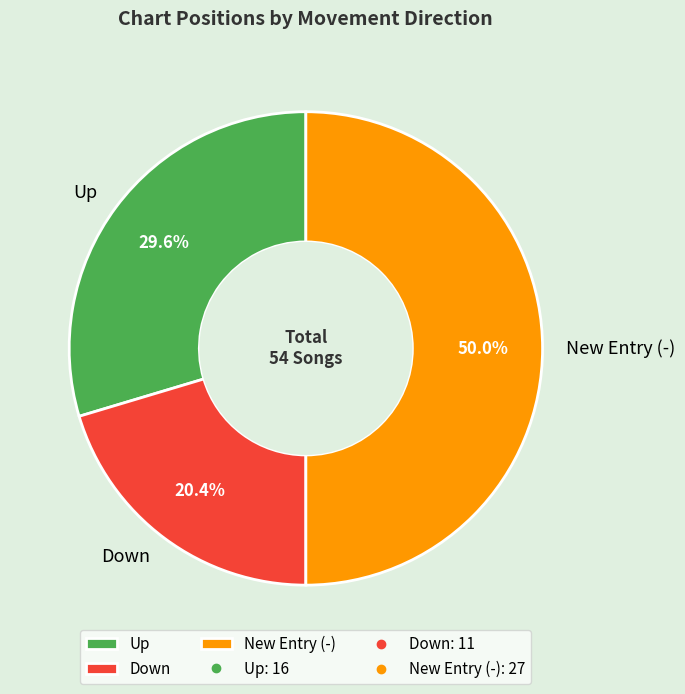

Which slice is the smallest?

Down